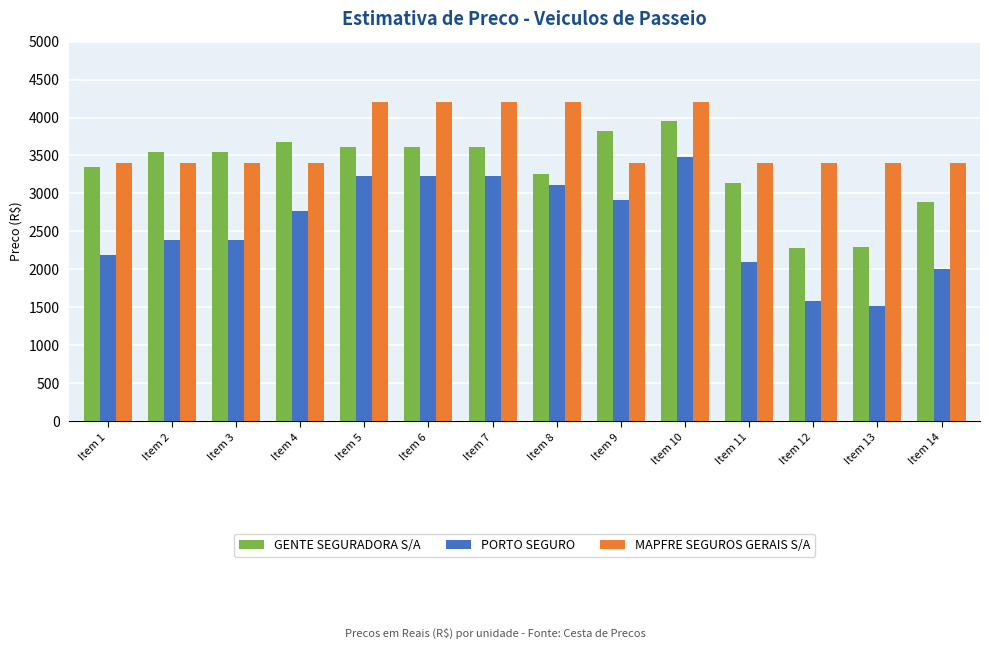

What are all the series names shown in the legend?

GENTE SEGURADORA S/A, PORTO SEGURO, MAPFRE SEGUROS GERAIS S/A